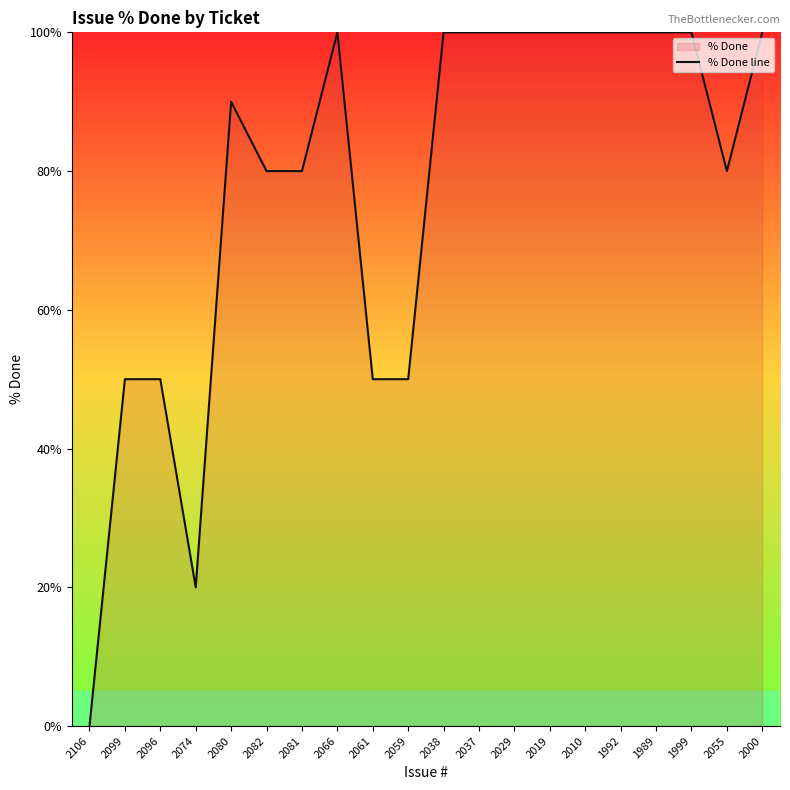

How many values are below 100?

10